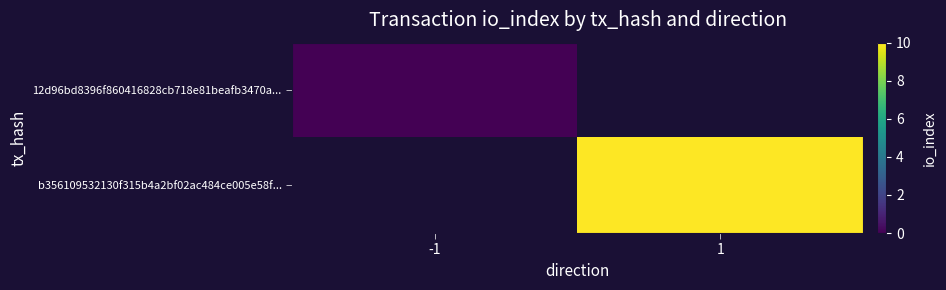

Rank the series at 1 from highest to lowest value.

12d96bd8396f860416828cb718e81beafb3470a..., b356109532130f315b4a2bf02ac484ce005e58f...